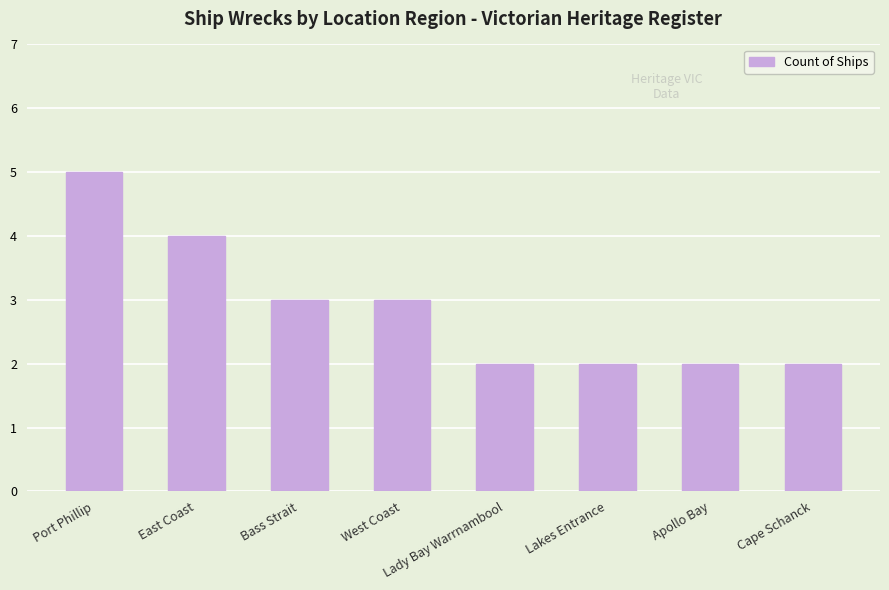

The chart shows a value of 2 at Lady Bay Warrnambool. True or false?

True